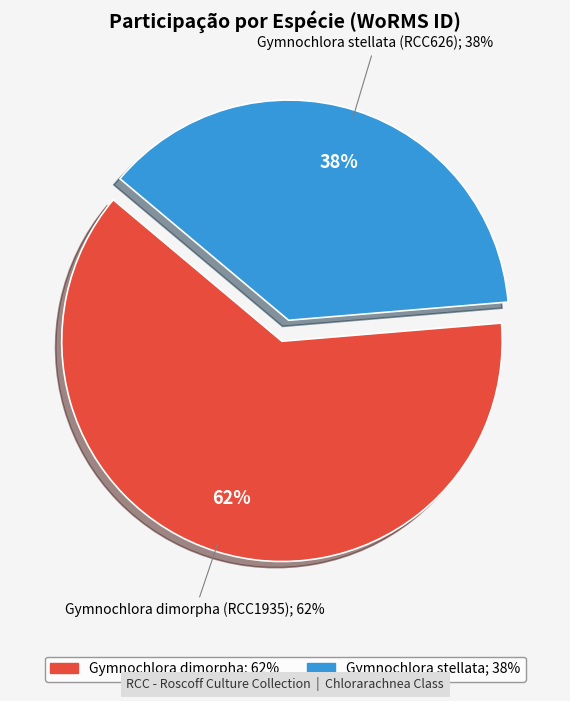

The Gymnochlora dimorpha slice represents 51% of the pie. True or false?

False